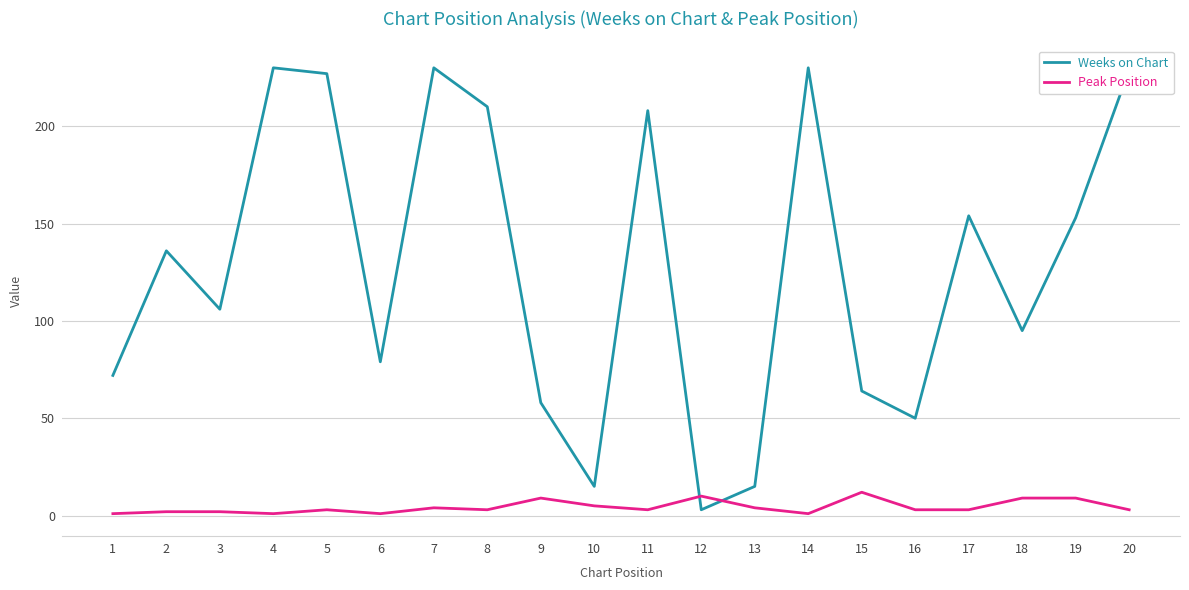

List the series in order of their peak value, lowest first.

Peak Position, Weeks on Chart